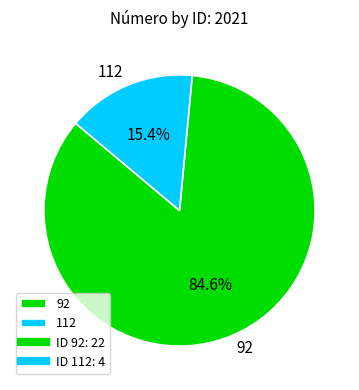

Which category has the biggest portion of the pie?

92